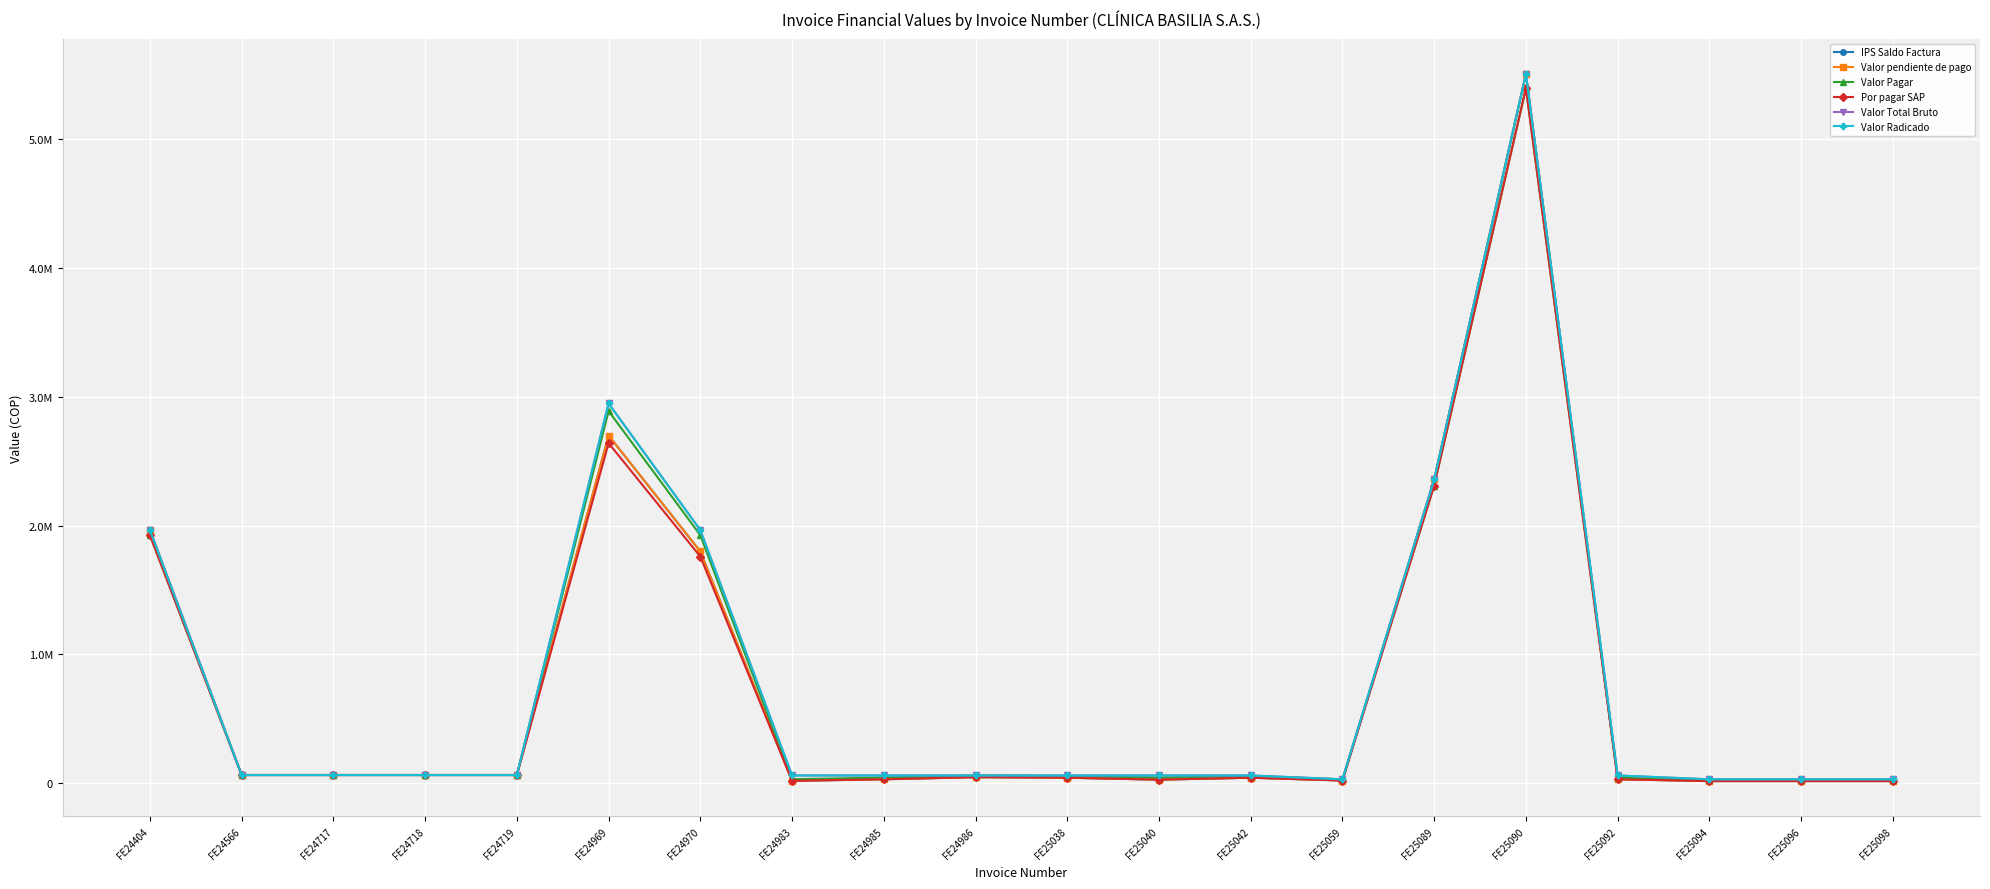

Rank the categories by Valor Radicado value from highest to lowest.

FE25090, FE24969, FE25089, FE24404, FE24970, FE24566, FE24717, FE24718, FE24719, FE24983, FE24985, FE24986, FE25038, FE25040, FE25042, FE25092, FE25059, FE25094, FE25096, FE25098